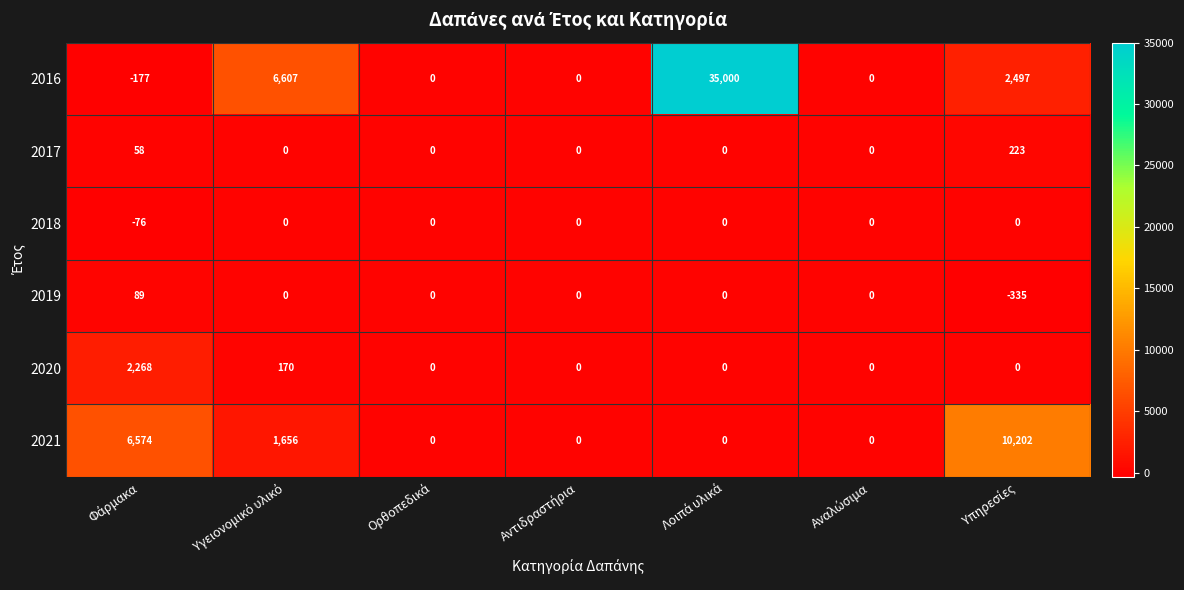

Count the 2017 values in the range 0 to 58.

6